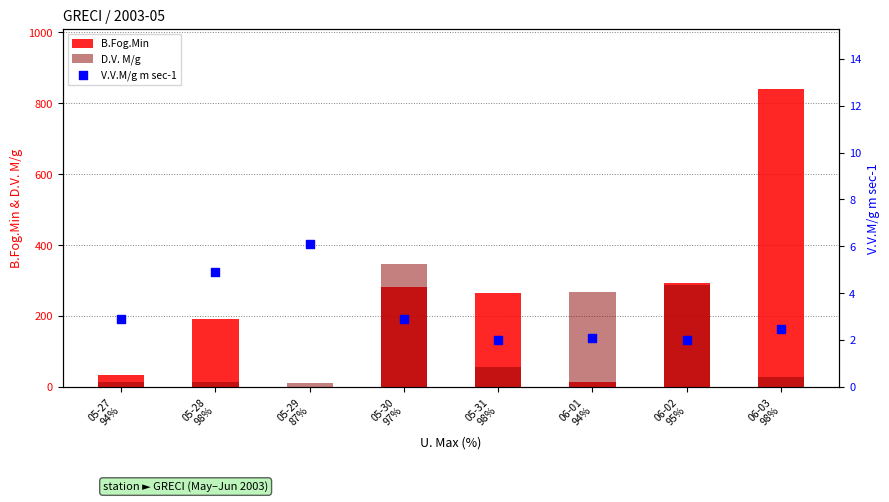

Which series reaches the maximum Y coordinate?

B.Fog.Min